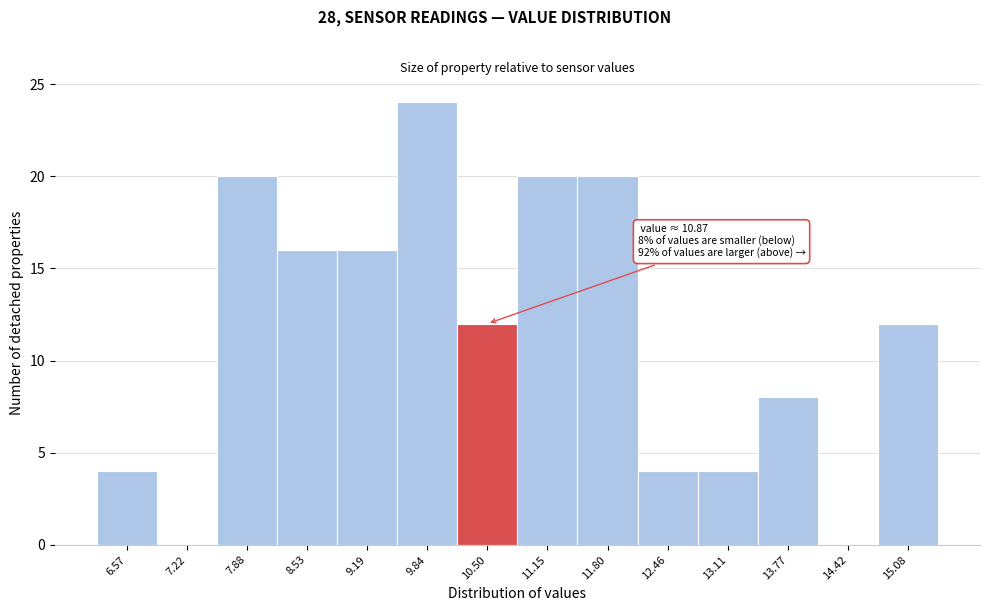

Reading left to right, transcribe all the data shown in this chart.

6.57=4	7.22=0	7.88=20	8.53=16	9.19=16	9.84=24	10.50=12	11.15=20	11.80=20	12.46=4	13.11=4	13.77=8	14.42=0	15.08=12